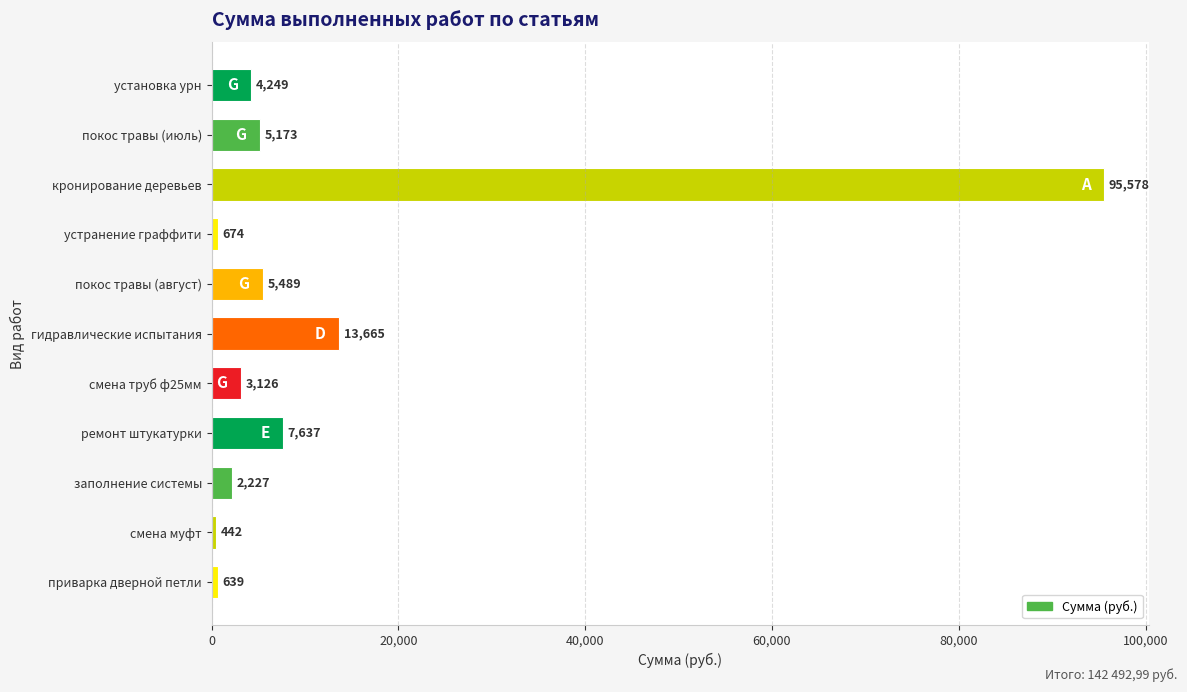

What is the value of the 1st bar from the top?

4249